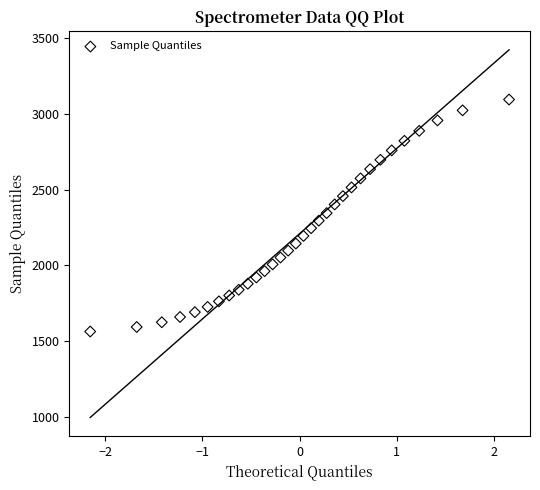

What is the range of Y values (max minus min)?

1529.0